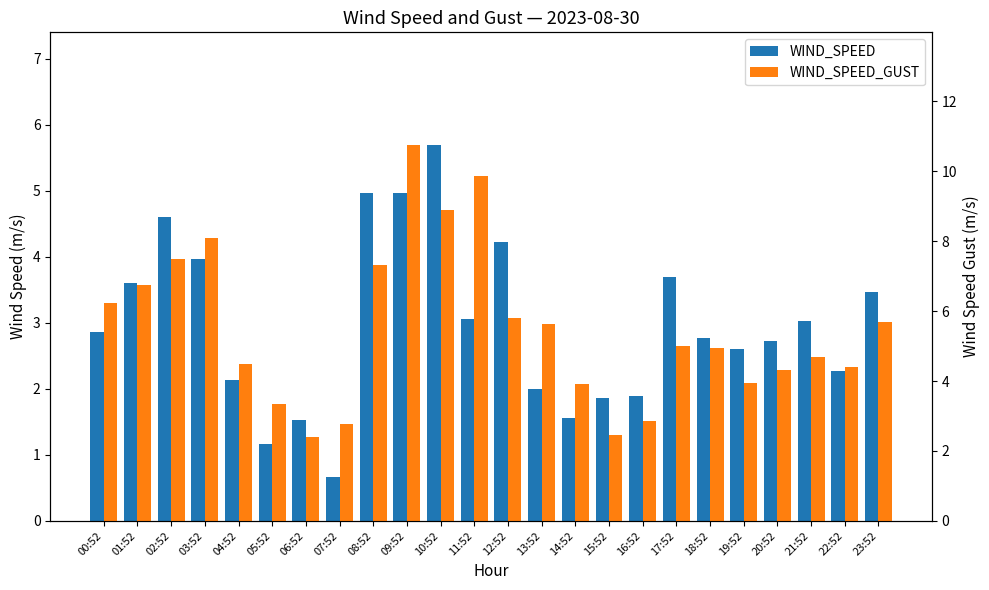

Are the bars grouped side by side (vs. stacked)?

Yes